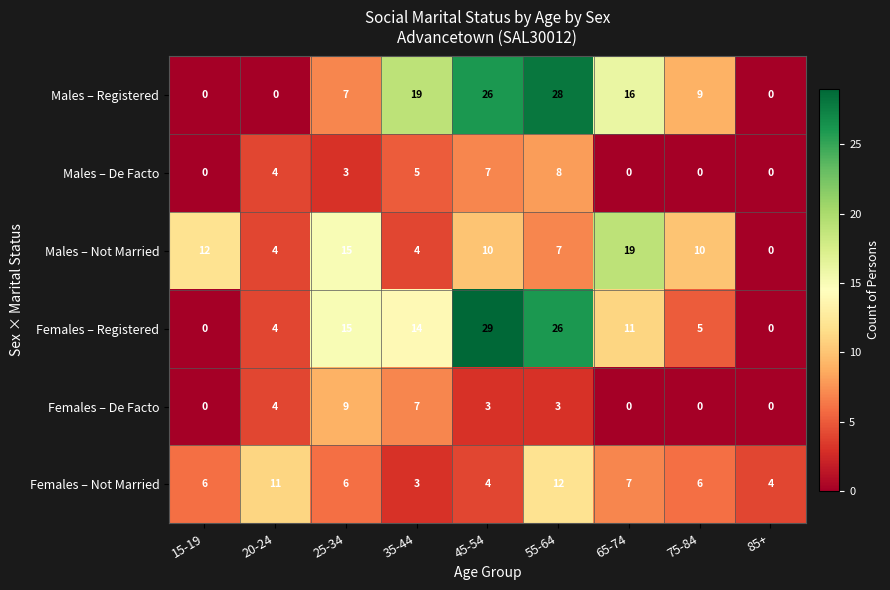

What is the difference between the maximum and minimum values in the Females – De Facto series?

9